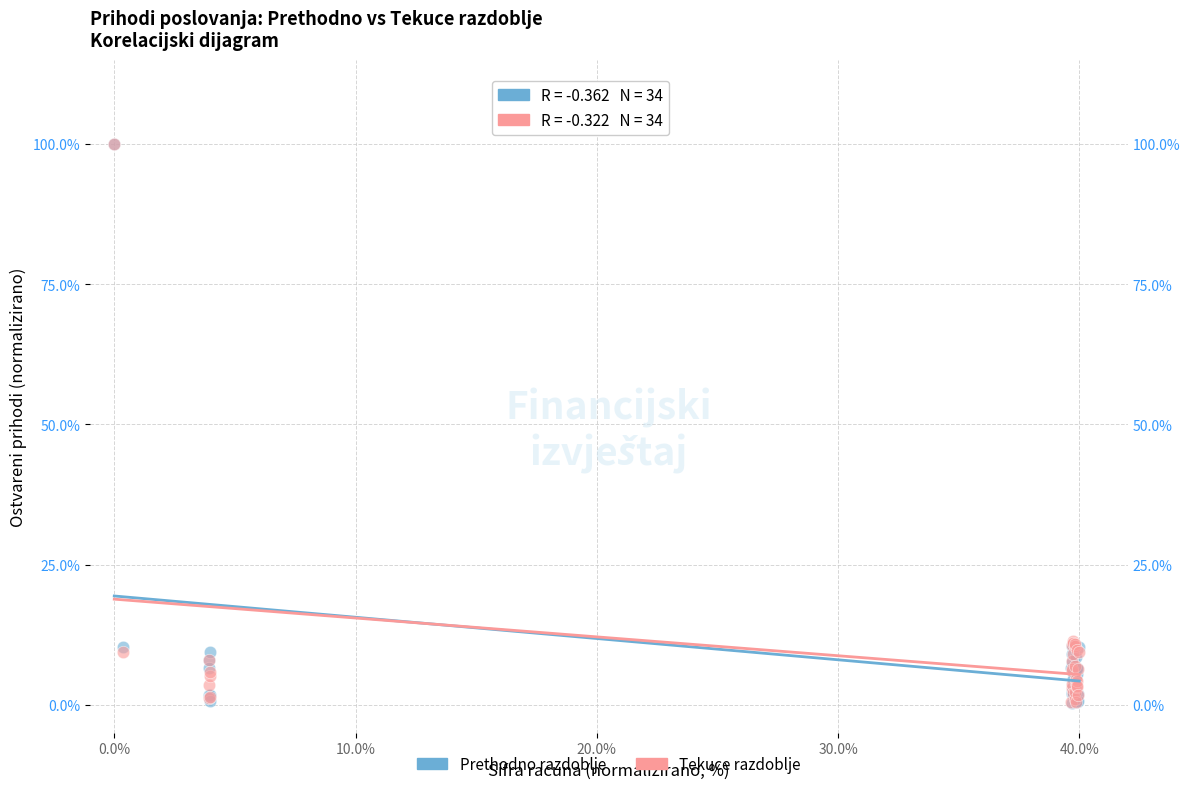

What are all the series names shown in the legend?

Prethodno razdoblje, Tekuce razdoblje